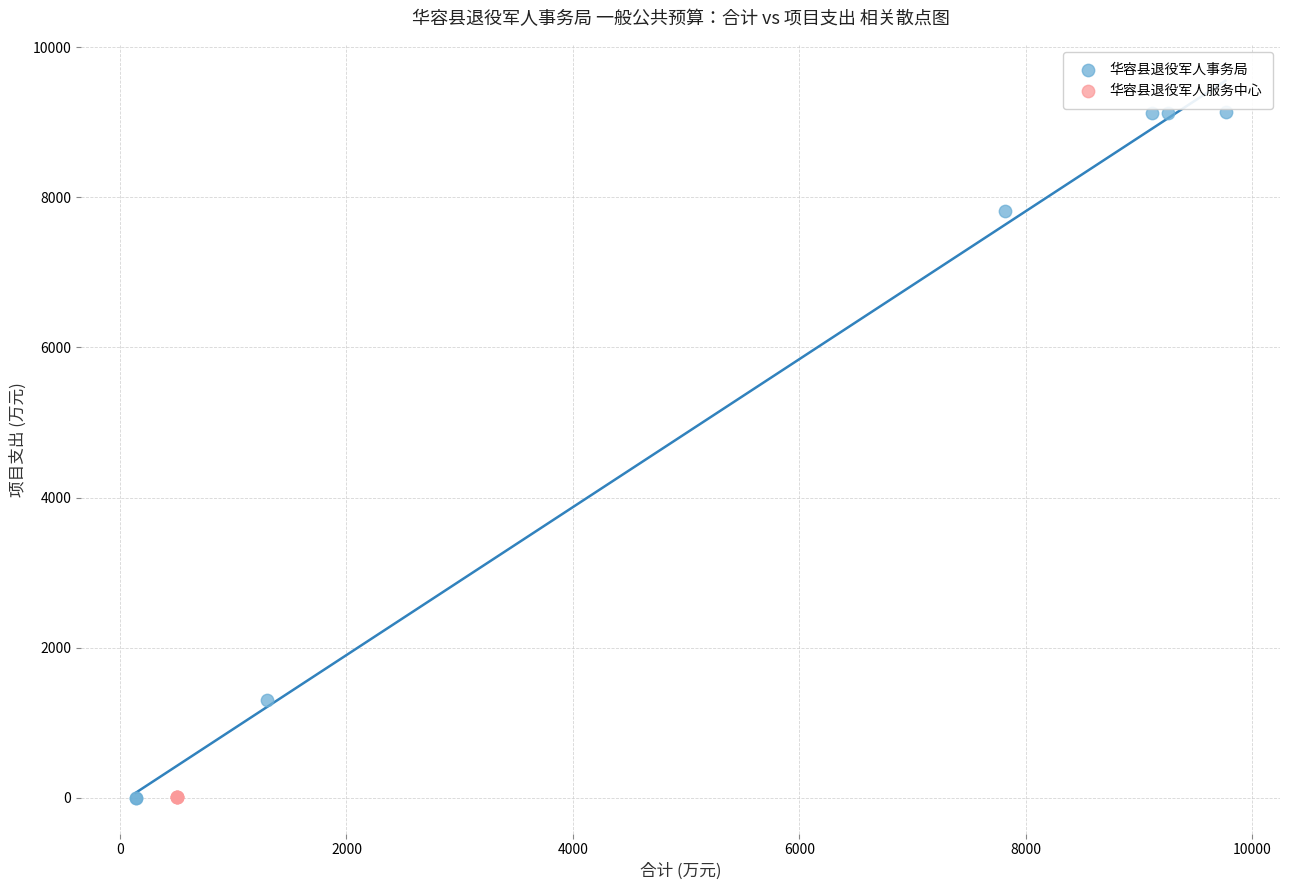

Which series contains the highest Y value?

华容县退役军人事务局